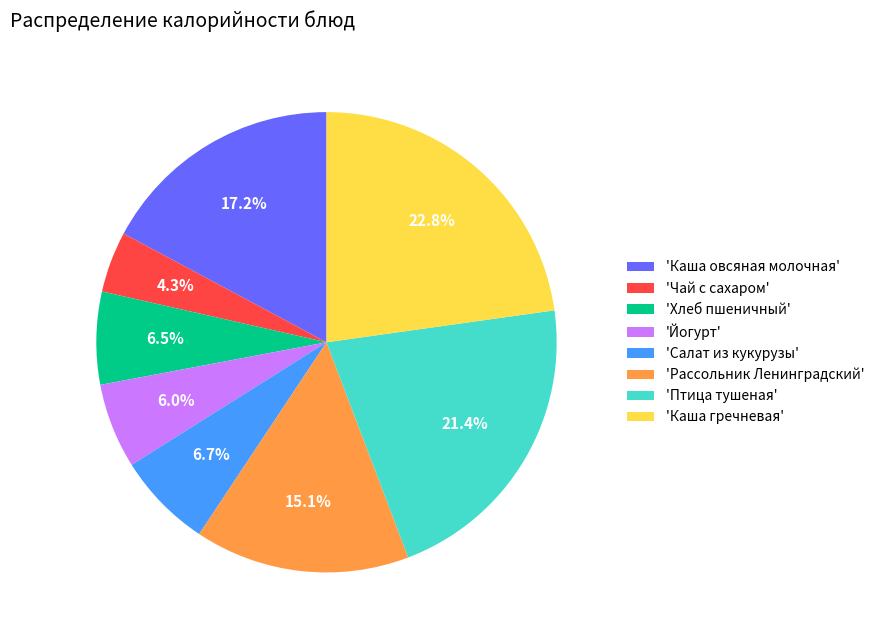

Which slice is the largest?

'Каша гречневая'